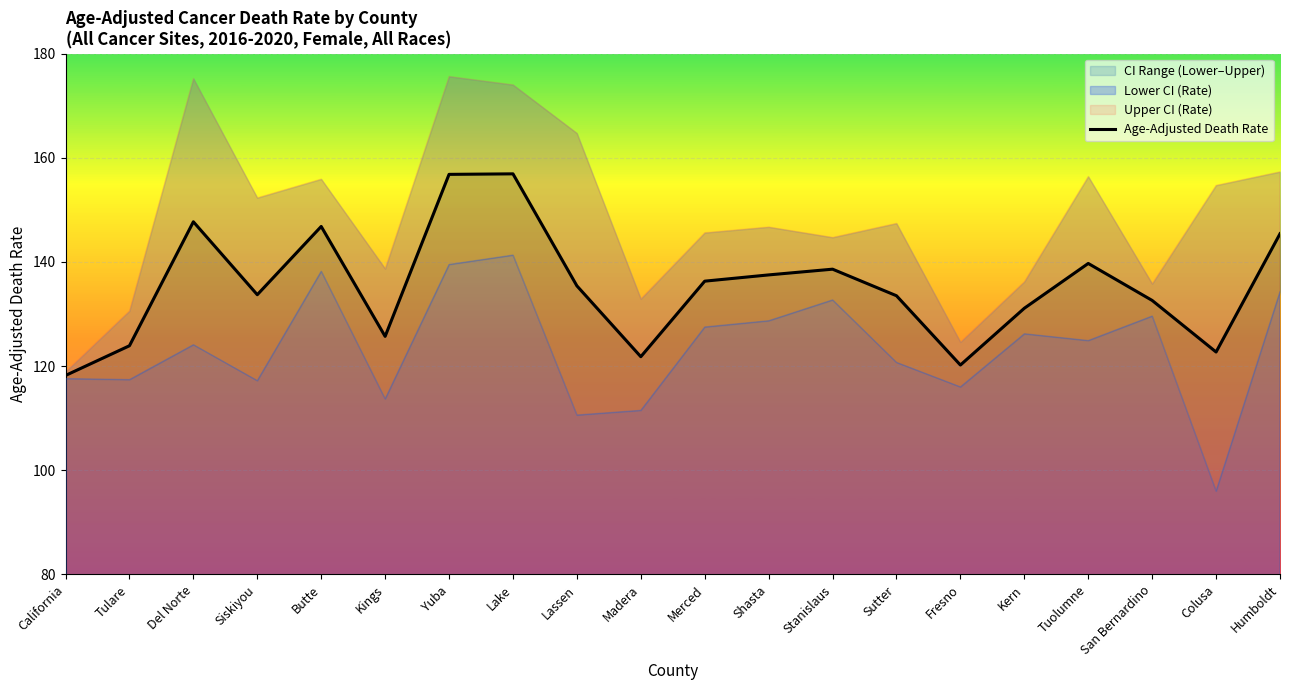

How many data points are above 135?

10